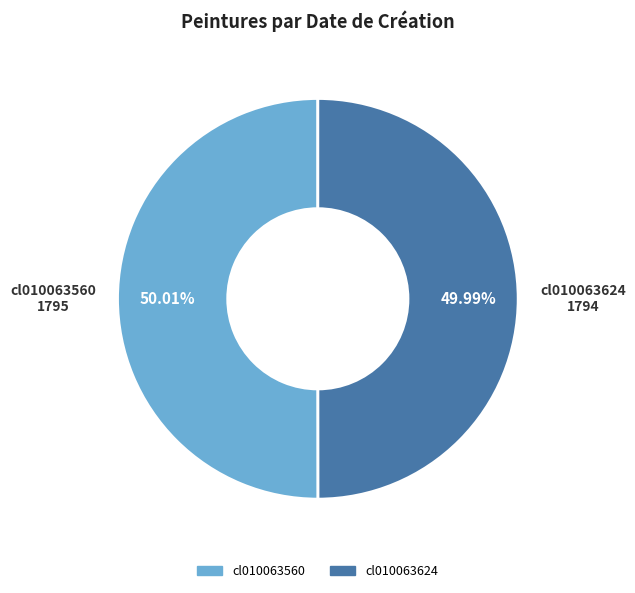

Approximately how many times larger is the value at cl010063560 compared to cl010063624?

1.0